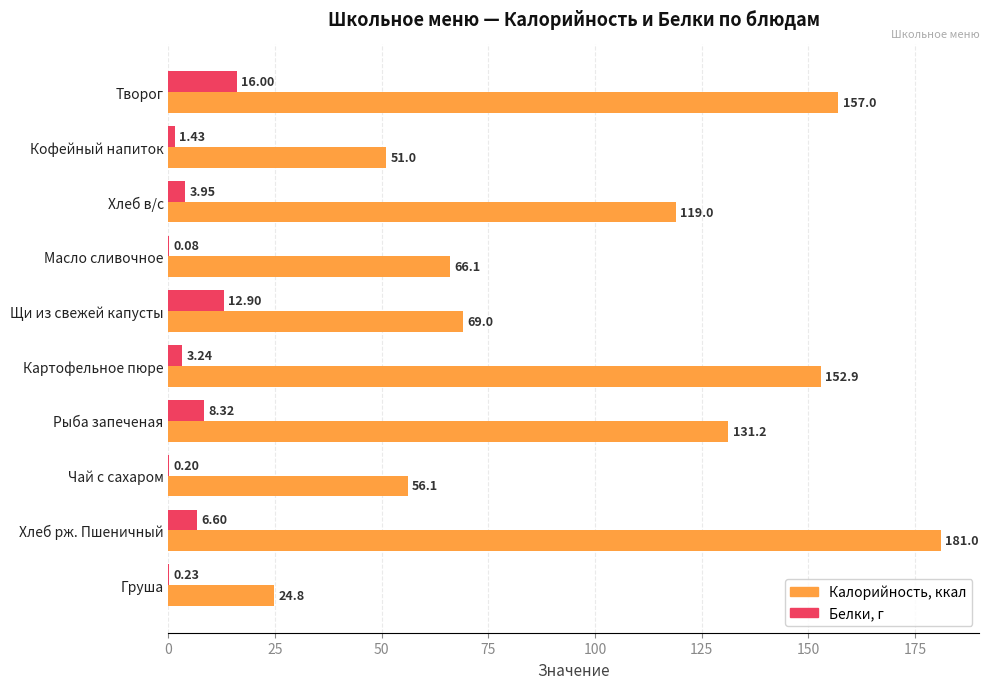

How many categories are shown in the chart?

10